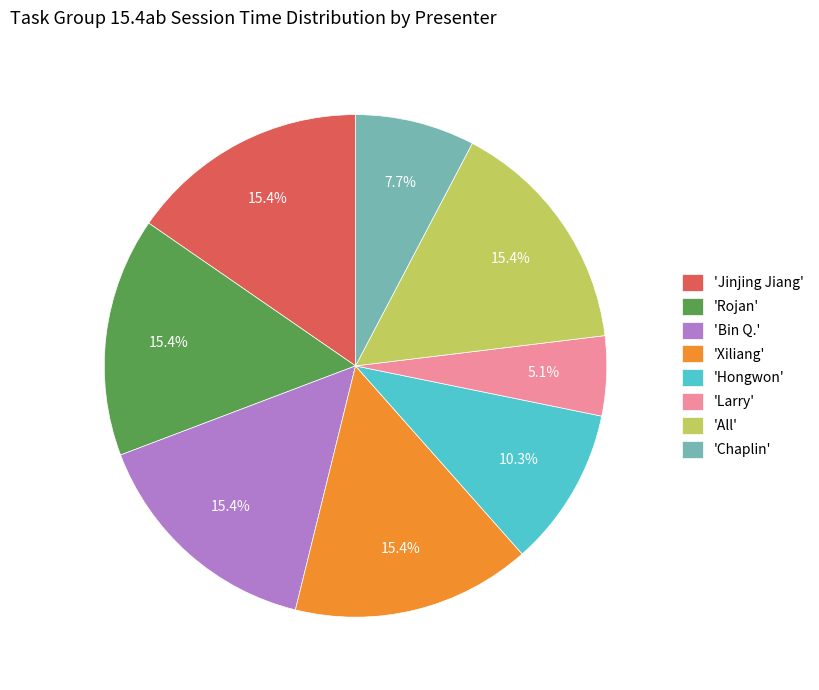

Do 'Xiliang' and 'All' together represent more than half of the pie?

No